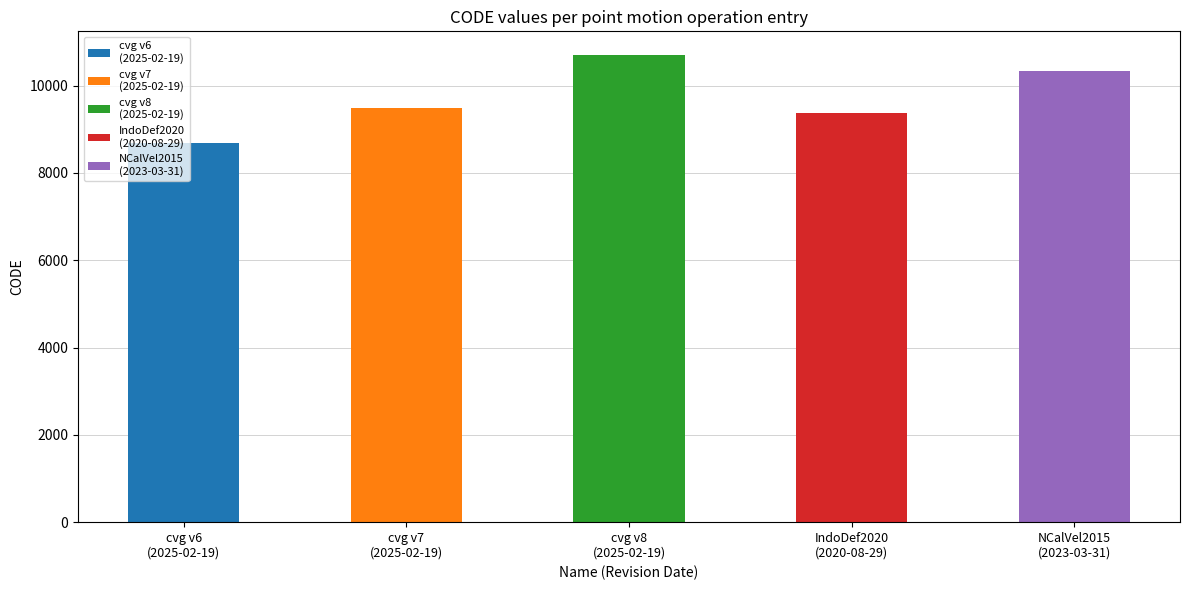

What is the value of the 5th bar from the left?

10323